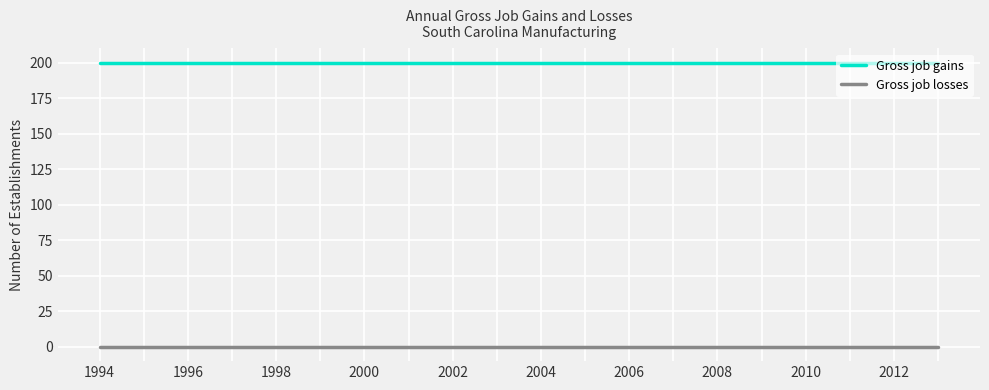

True or false: Gross job losses and Gross job gains cross at least once.

False